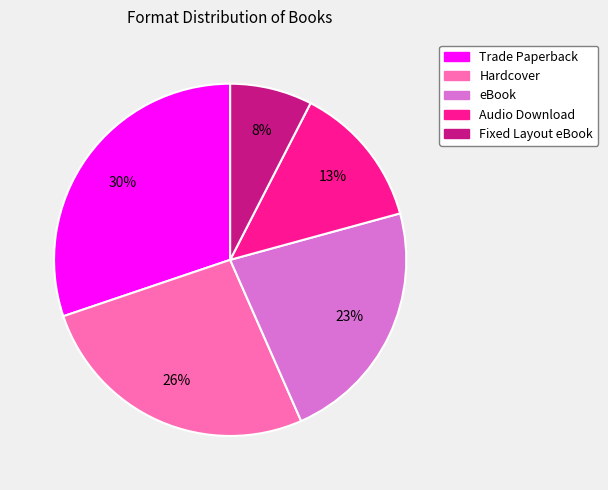

How many slices are in this pie chart?

5